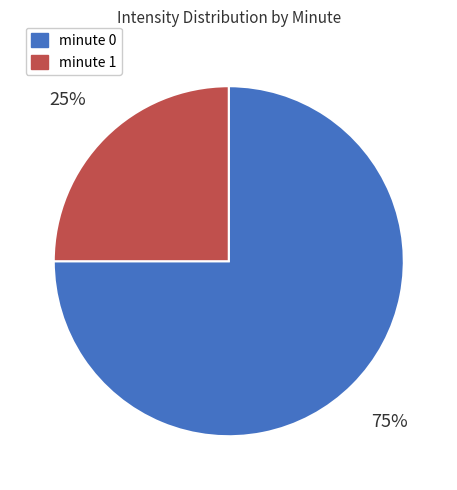

What is the smallest slice in the pie chart?

minute 1